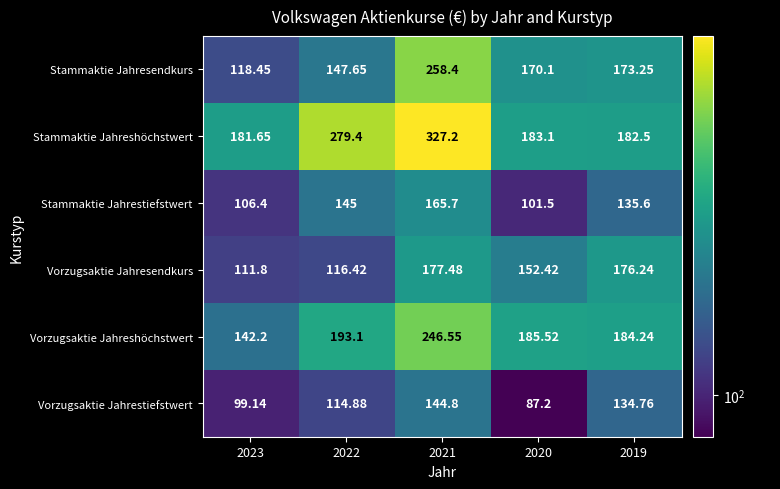

Is the value of Vorzugsaktie Jahreshöchstwert at 2019 greater than the value of Stammaktie Jahresendkurs at 2023?

Yes